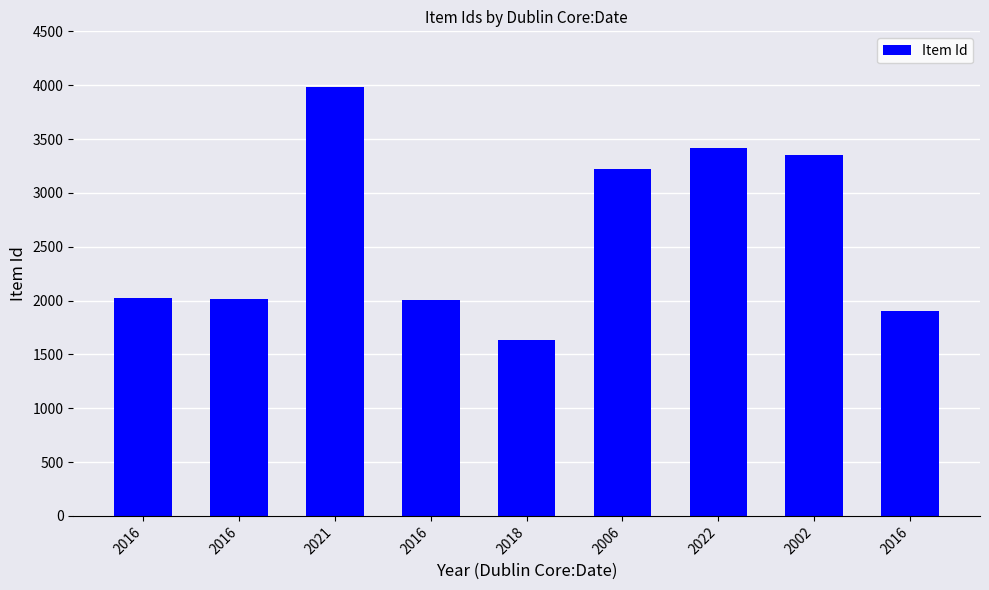

How many values are below 2022?

4